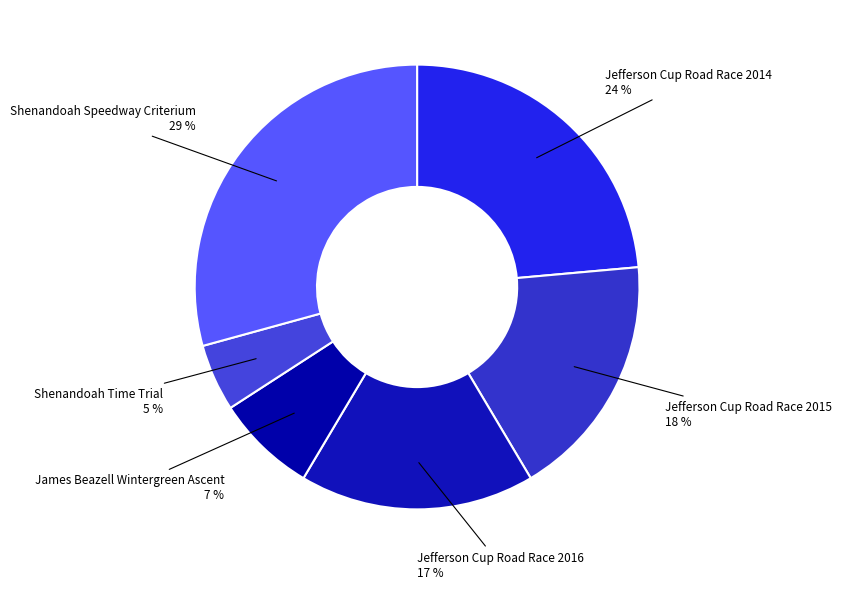

Is there any slice that represents more than half of the pie?

No